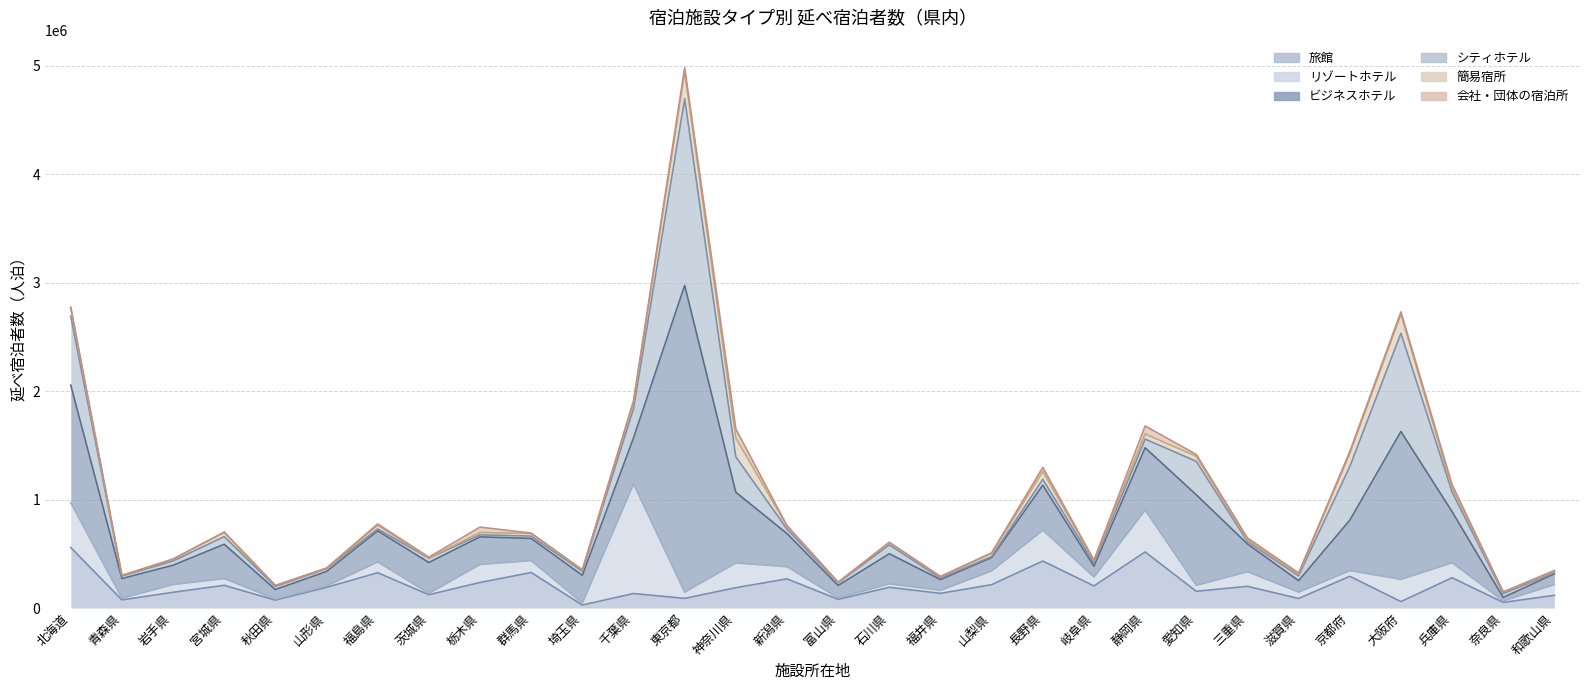

Is it true that リゾートホテル equals 177767 at 福島県?

False